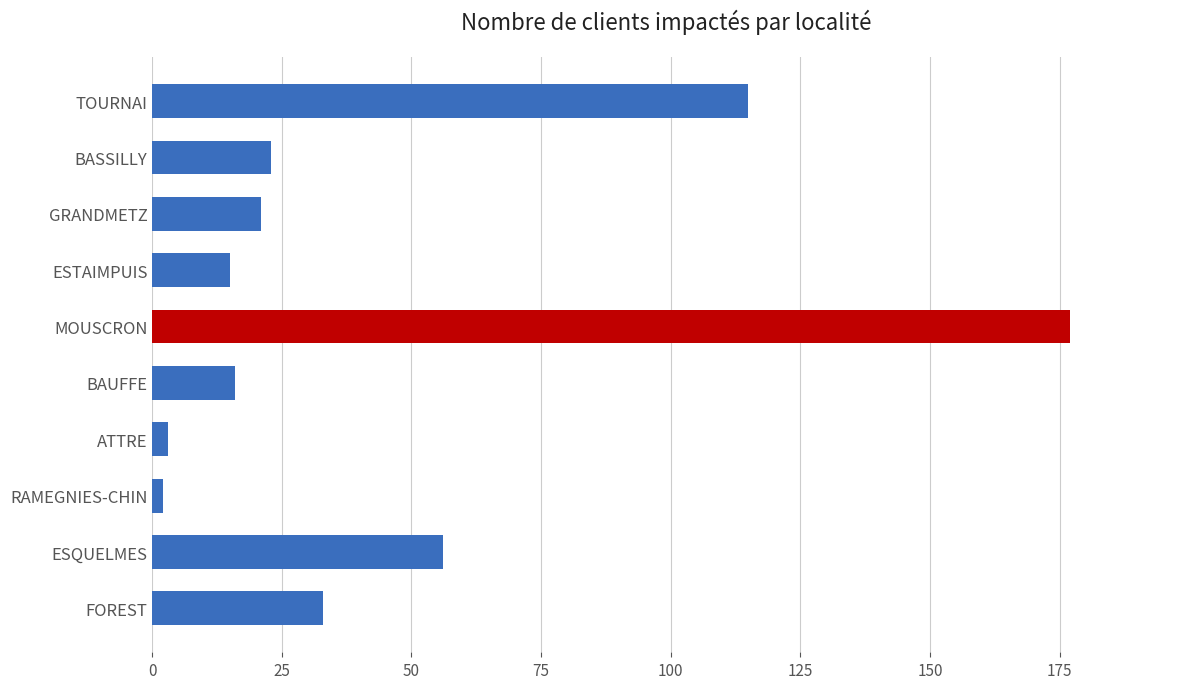

Approximately how many times larger is the value at TOURNAI compared to ESTAIMPUIS?

7.7